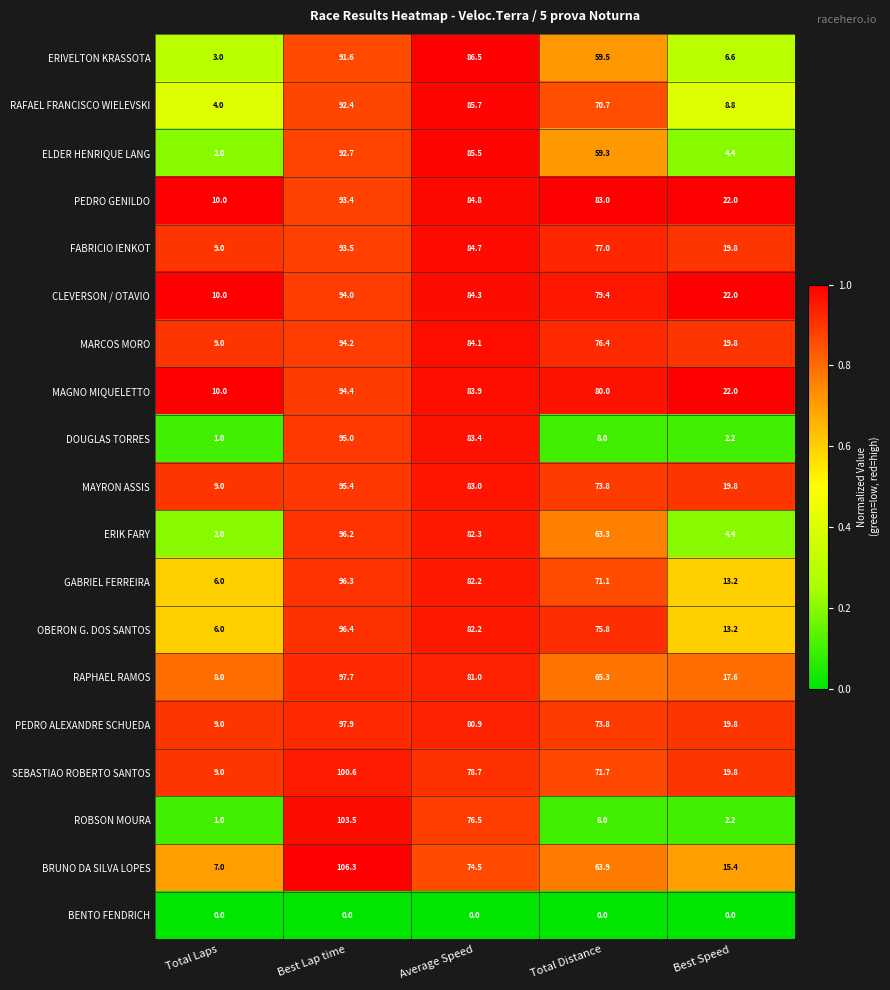

Read the FABRICIO IENKOT value at Average Speed.

84.7